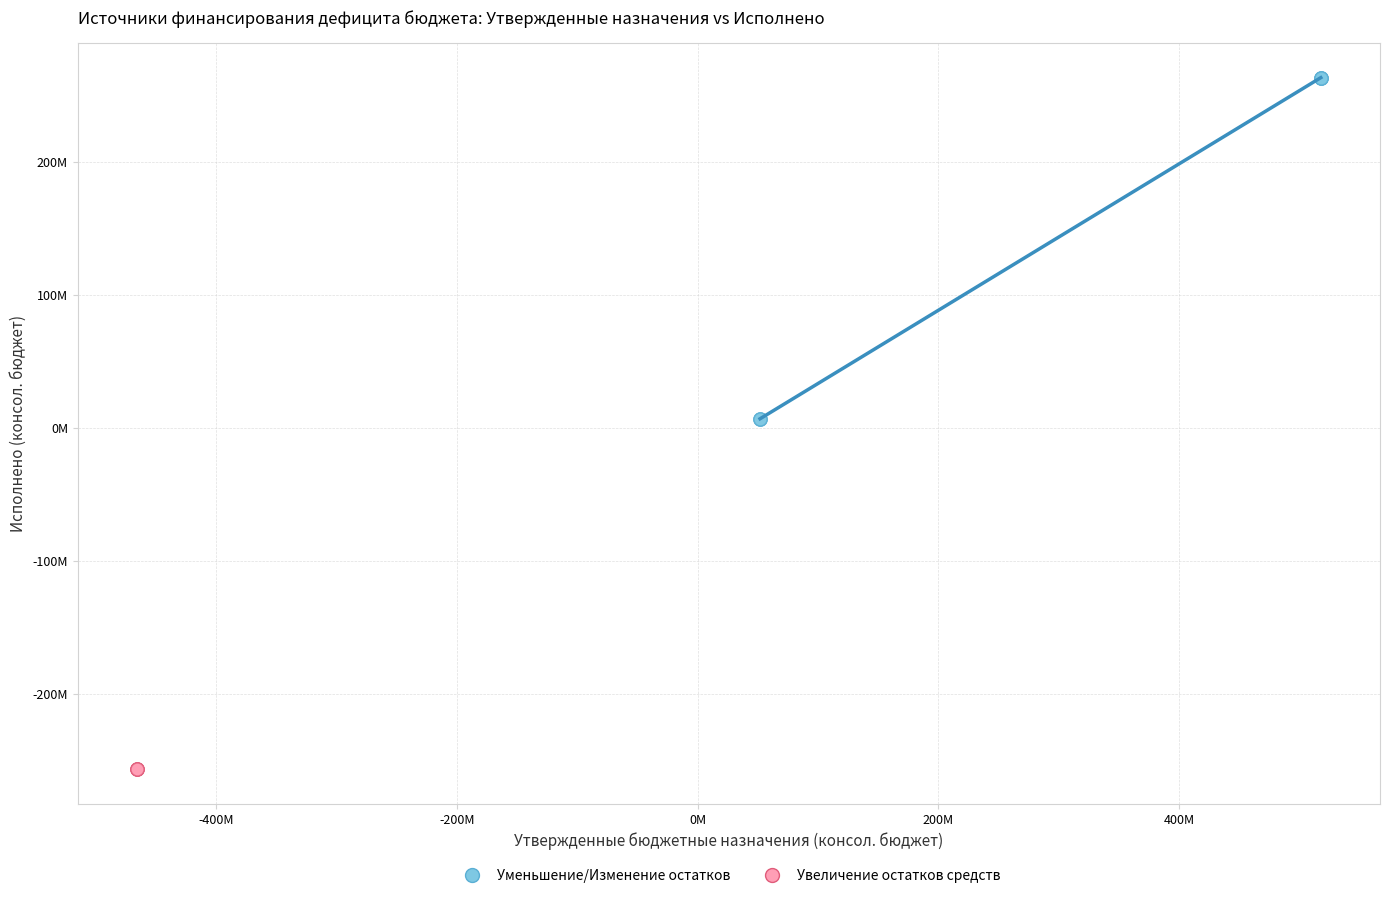

Which series reaches the maximum Y coordinate?

Уменьшение/Изменение остатков